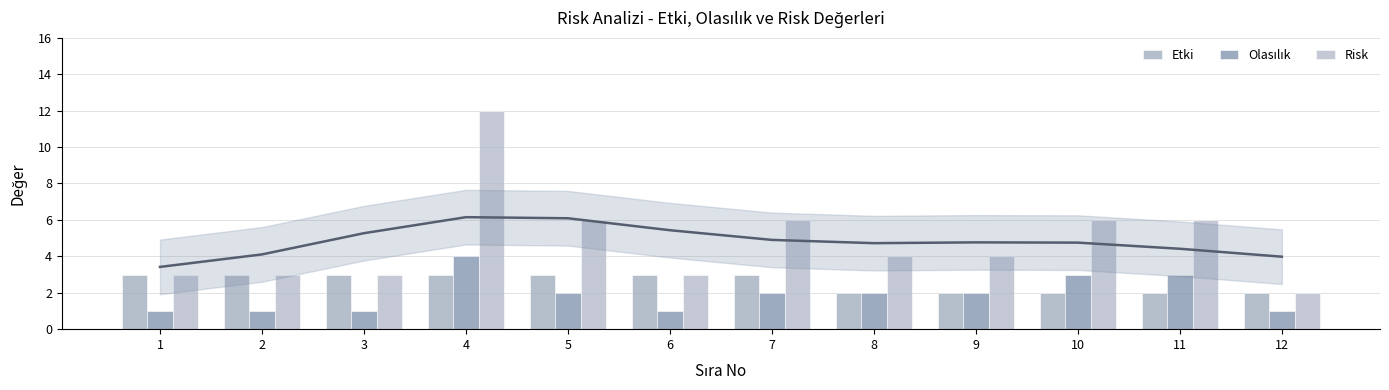

What is the highest value of the Etki series?

3